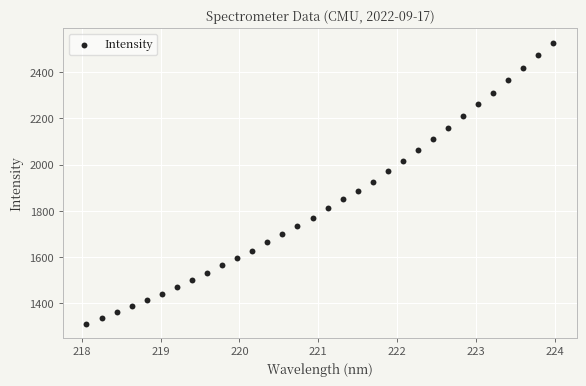

What is the range of X values (max minus min)?

5.9